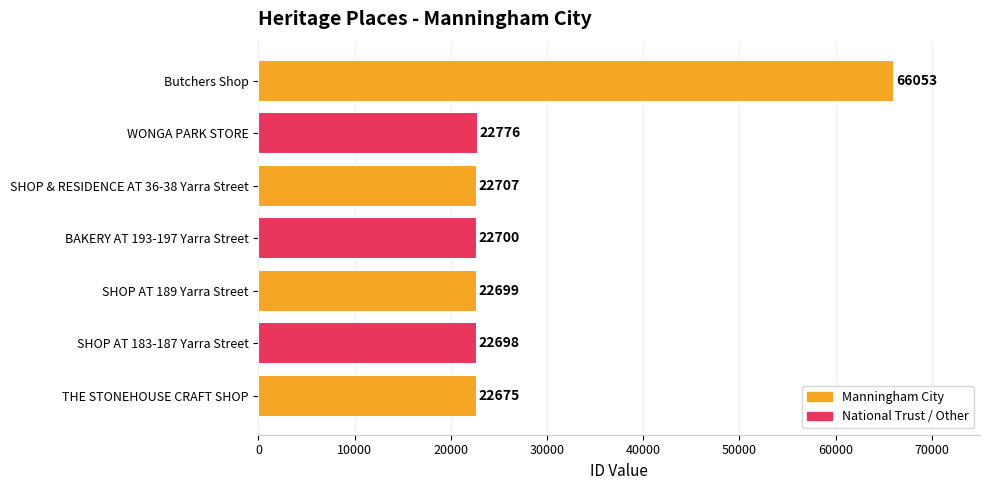

What is the difference between the maximum and minimum values?

43378